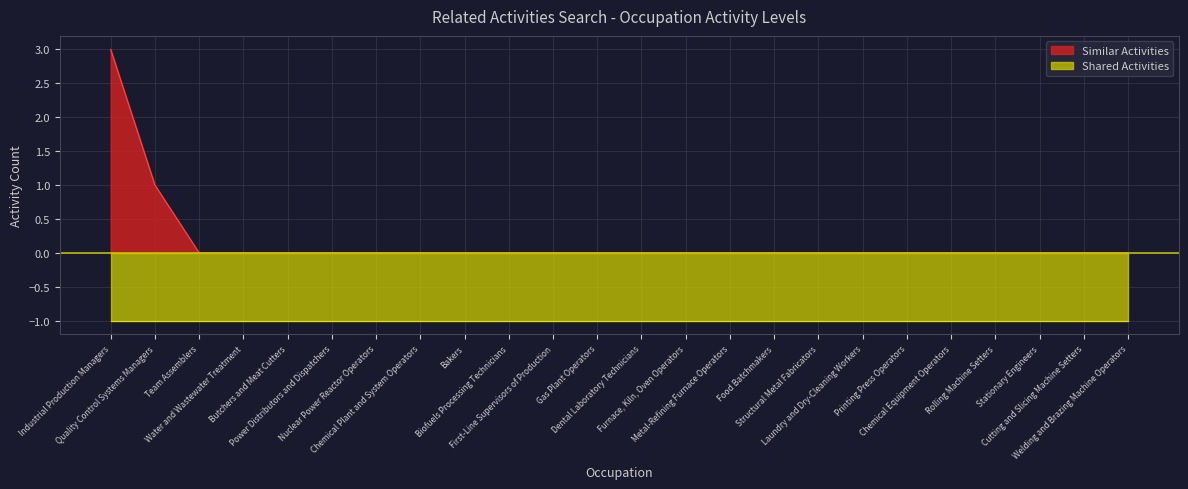

Does the chart display data point markers on the line(s)?

No